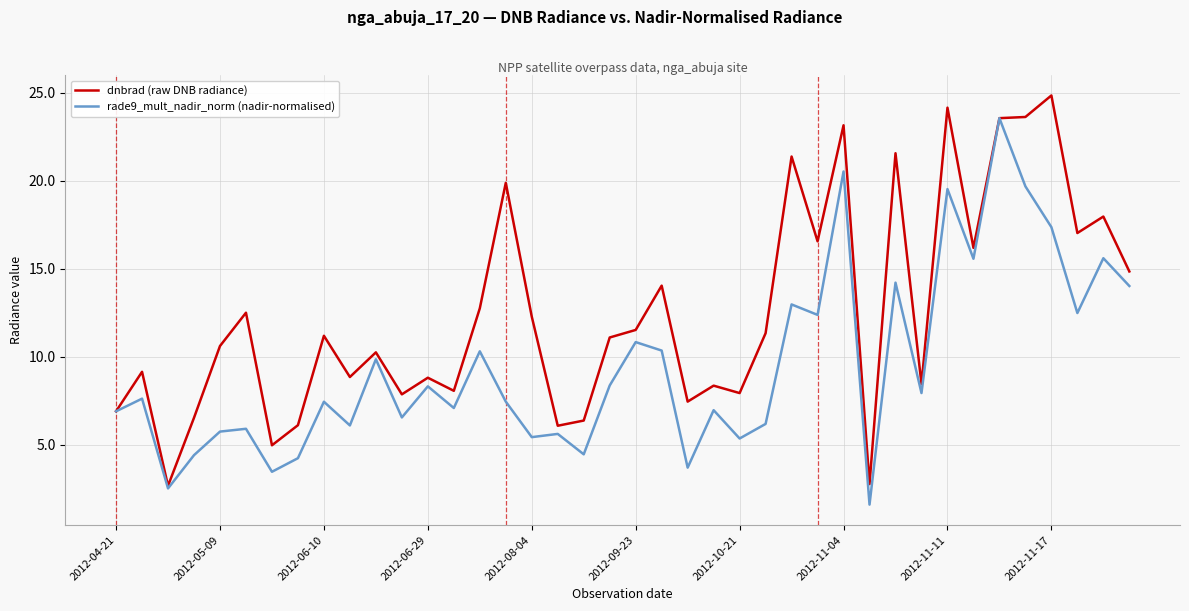

What is the highest value of the dnbrad (raw DNB radiance) series?

24.9